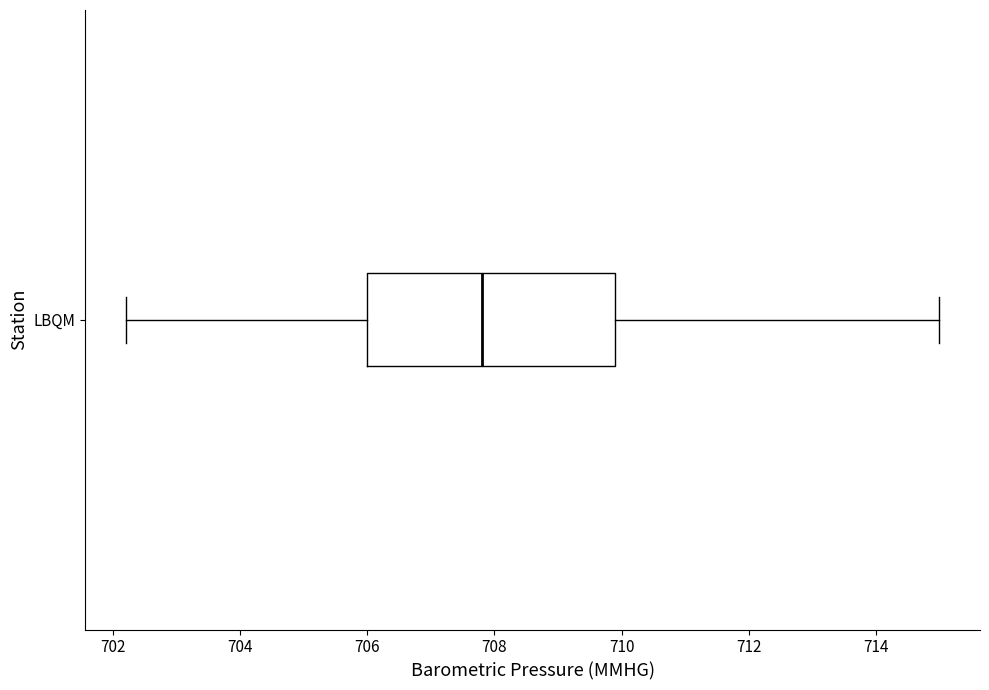

Transcribe this box plot: give where the median line is, the range the box spans, and where the two whiskers end, as read against the x-axis. The values are not printed on the chart, so give them approximately, as read against the axis.

median 707.8, box 706.0 to 710.0, whiskers 702.2 to 715.0